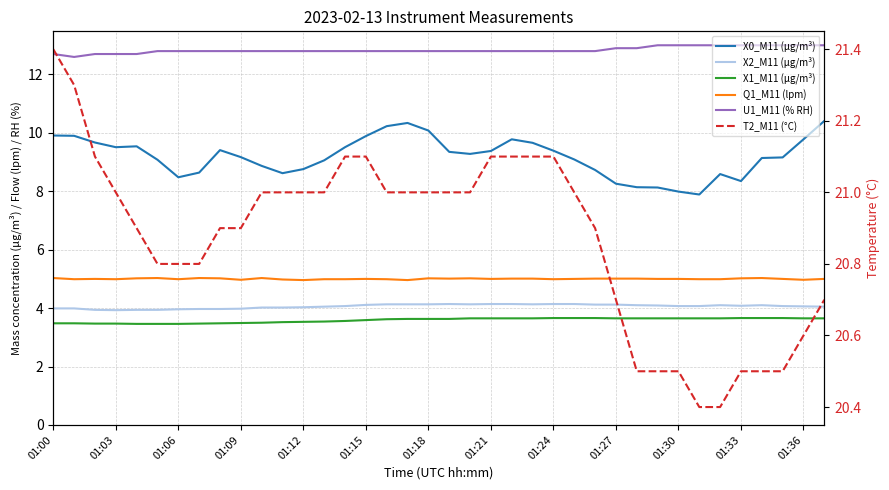

What position from the left is 01:21?

8